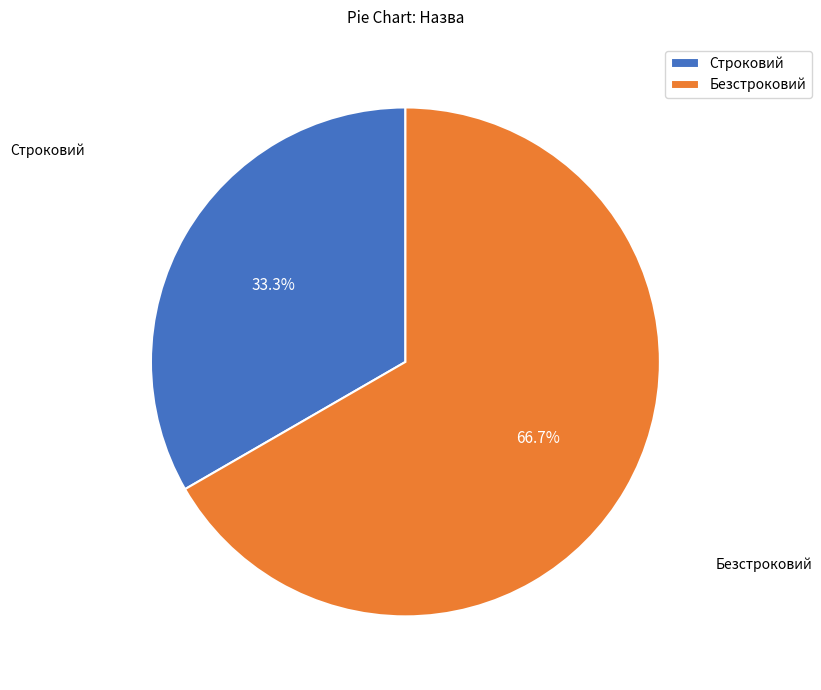

To the nearest percent, what is the average slice percentage?

50%